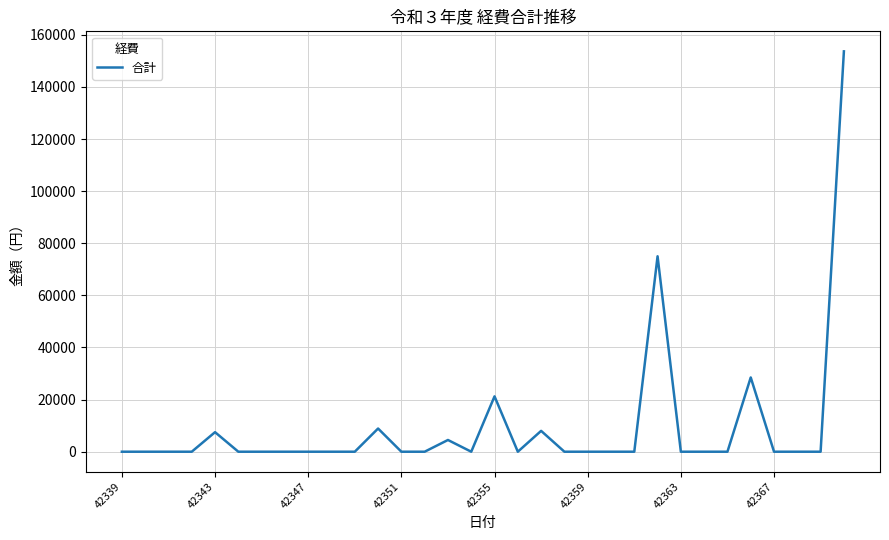

What is the maximum value shown in the chart?

153644